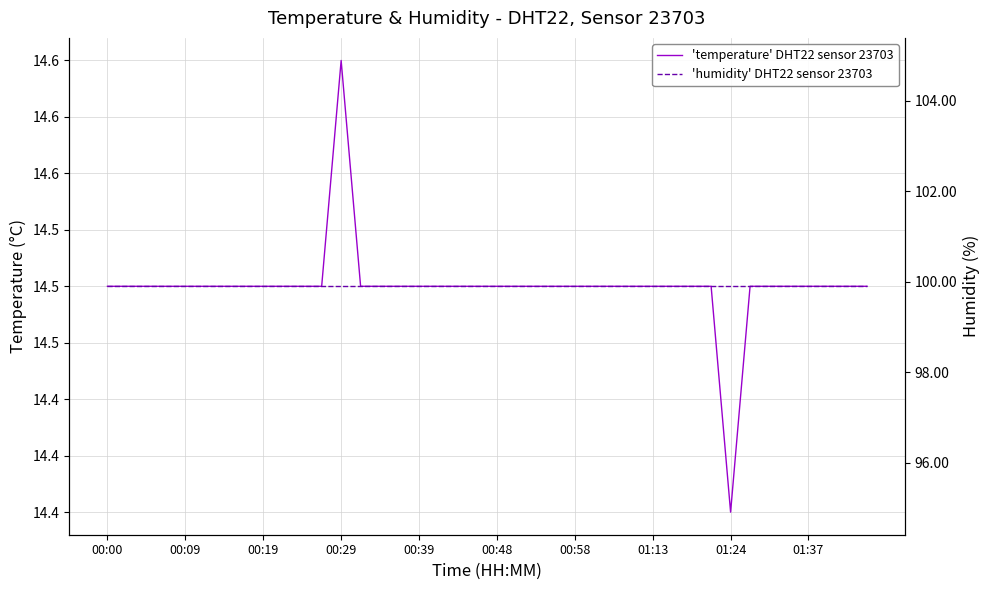

Rank the series by their average value, from lowest to highest.

'temperature' DHT22 sensor 23703, 'humidity' DHT22 sensor 23703